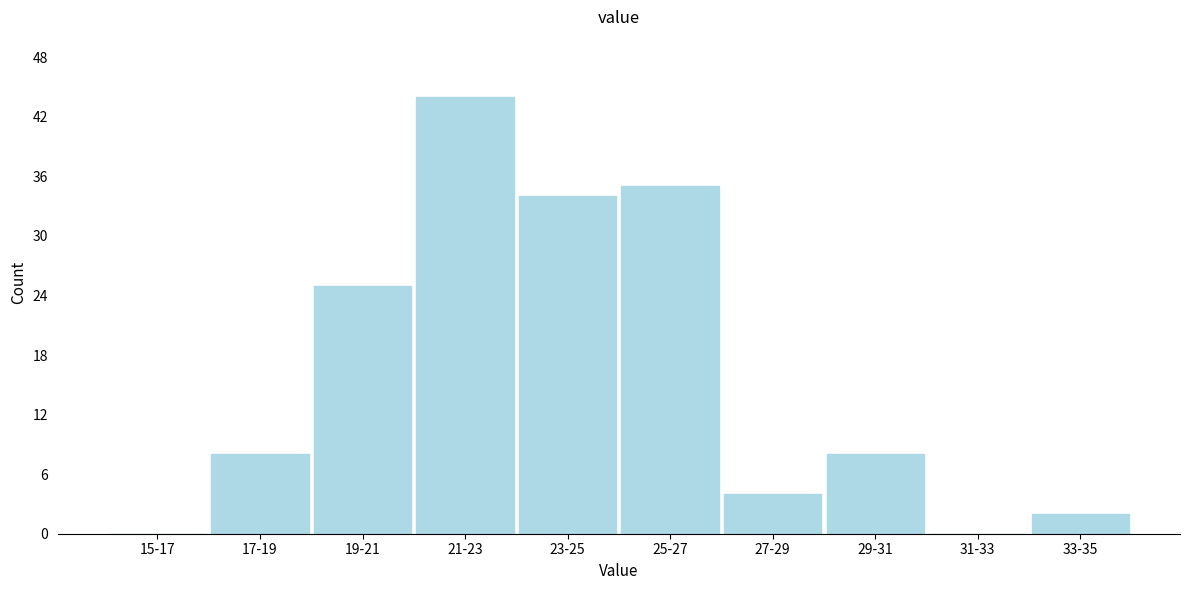

Reading left to right, list all the values displayed in this chart.

15-17=0	17-19=8	19-21=25	21-23=44	23-25=34	25-27=35	27-29=4	29-31=8	31-33=0	33-35=2